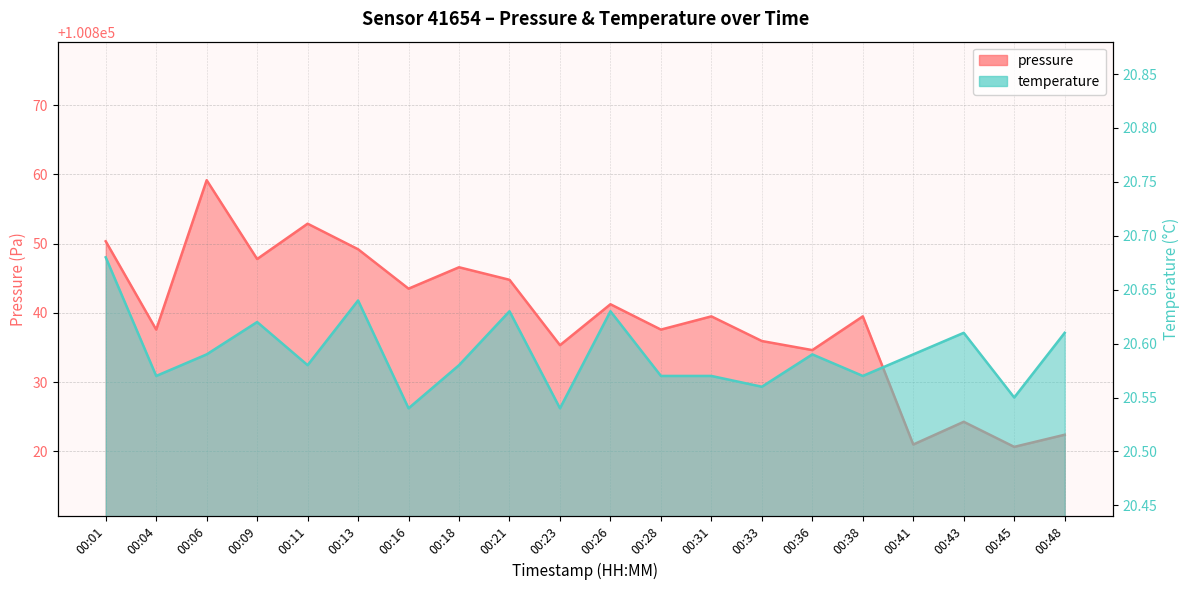

Rank the series by their maximum value, from highest to lowest.

pressure, temperature